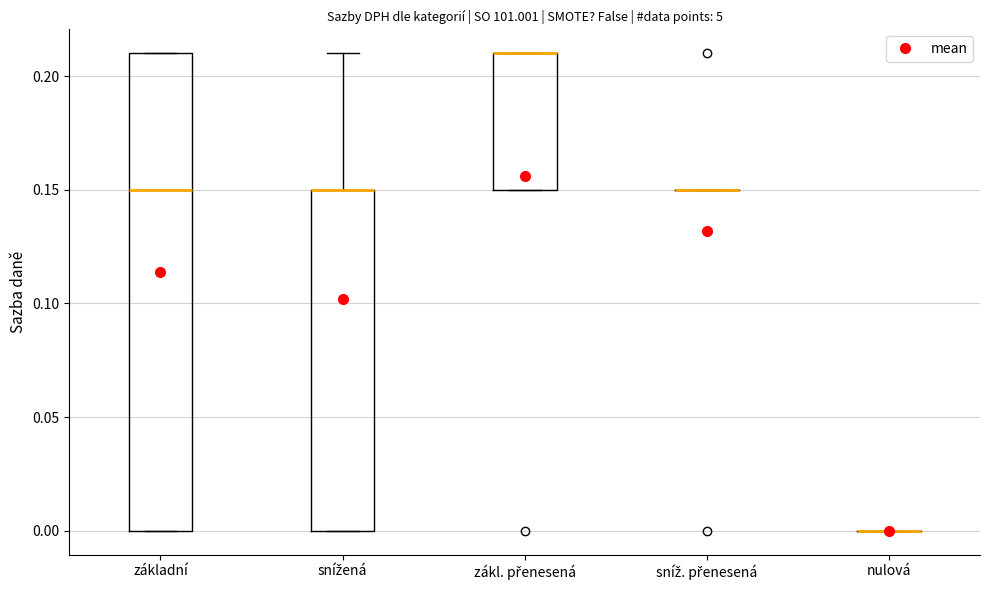

Reading left to right, read every box against the y-axis: the position of its median line, the range the box covers, and the ends of its whiskers. The values are not printed on the chart, so give them approximately, as read against the axis.

základní: median 0.15, box 0.00 to 0.21, whiskers 0.00 to 0.21
snížená: median 0.15 (drawn on the box's upper edge), box 0.00 to 0.15, whiskers 0.00 to 0.21
zákl. přenesená: median 0.21 (drawn on the box's upper edge), box 0.15 to 0.21, whiskers 0.15 to 0.21
sníž. přenesená: box collapsed to a line at 0.15, whiskers 0.15 to 0.15
nulová: box collapsed to a line at 0.00, whiskers 0.00 to 0.00